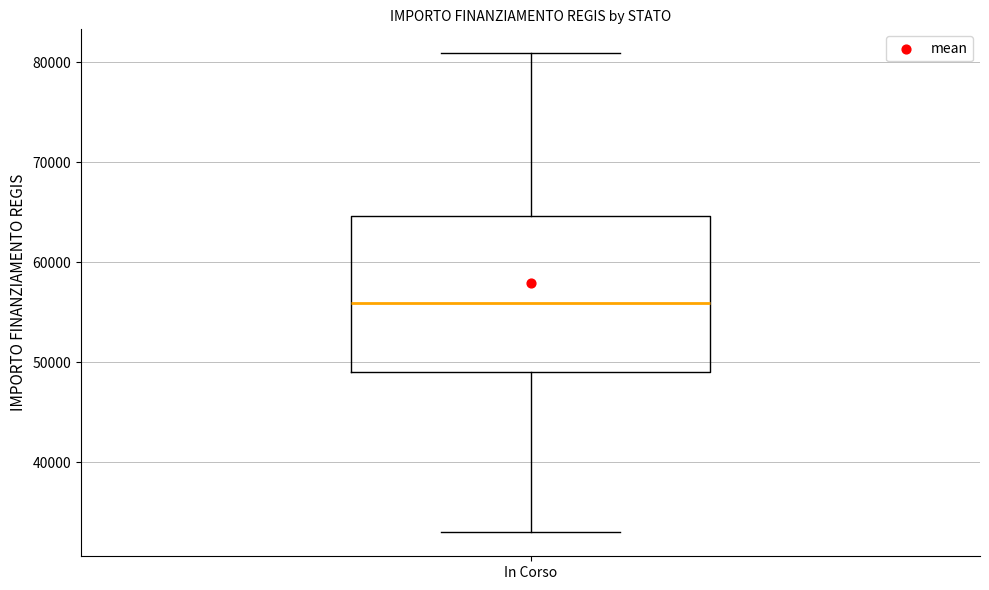

Transcribe this box plot: give where the median line is, the range the box spans, and where the two whiskers end, as read against the y-axis. The values are not printed on the chart, so give them approximately, as read against the axis.

median 56000, box 49000 to 65000, whiskers 33000 to 81000